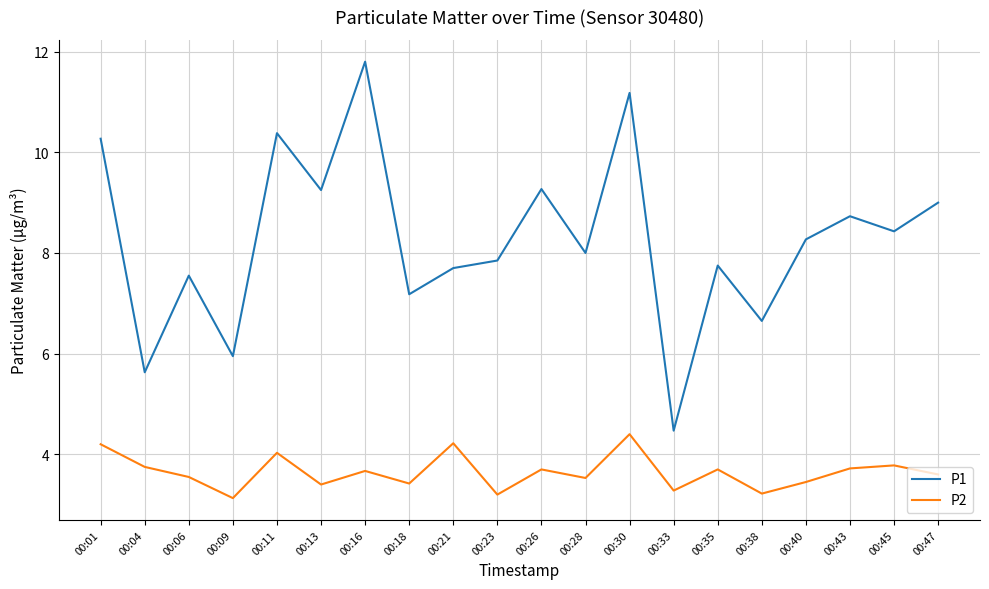

What are all the series names shown in the legend?

P1, P2